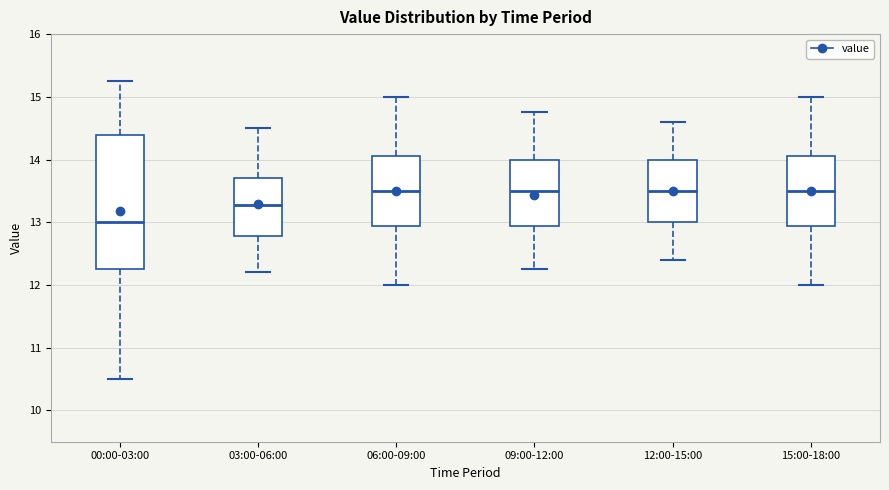

Reading left to right, transcribe this box plot: for each box, give where its median line is, the range the box spans, and where its two whiskers end, as read against the y-axis. The values are not printed on the chart, so give them approximately, as read against the axis.

00:00-03:00: median 13.0, box 12.3 to 14.4, whiskers 10.5 to 15.3
03:00-06:00: median 13.3, box 12.8 to 13.7, whiskers 12.2 to 14.5
06:00-09:00: median 13.5, box 12.9 to 14.1, whiskers 12.0 to 15.0
09:00-12:00: median 13.5, box 12.9 to 14.0, whiskers 12.3 to 14.8
12:00-15:00: median 13.5, box 13.0 to 14.0, whiskers 12.4 to 14.6
15:00-18:00: median 13.5, box 12.9 to 14.1, whiskers 12.0 to 15.0